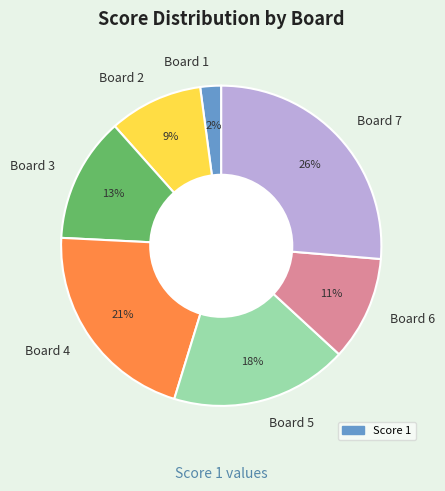

What is the ratio of the value at Board 6 to the value at Board 4?

0.5